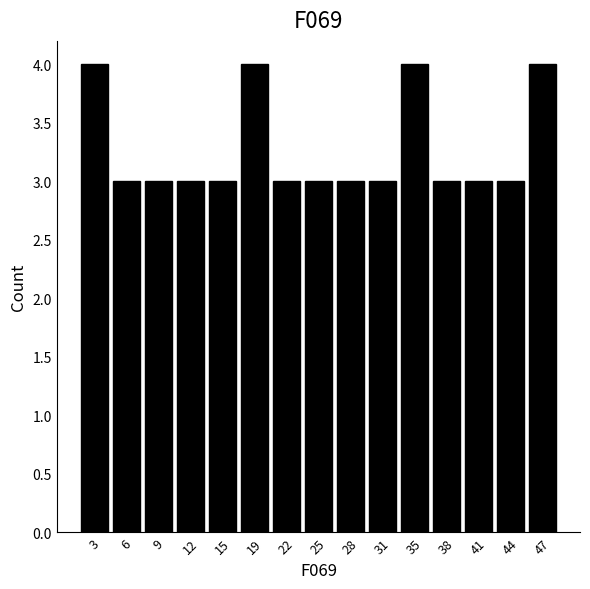

Reading left to right, list every bar in this chart as the range it spans on the x-axis followed by its height. Neither the bar edges nor the heights are printed on the chart, so give them approximately, as read against the axes.

1.0 to 4.2: 4
4.2 to 7.4: 3
7.4 to 10.6: 3
10.6 to 13.8: 3
13.8 to 17.0: 3
17.0 to 20.2: 4
20.2 to 23.4: 3
23.4 to 26.6: 3
26.6 to 29.8: 3
29.8 to 33.0: 3
33.0 to 36.2: 4
36.2 to 39.4: 3
39.4 to 42.6: 3
42.6 to 45.8: 3
45.8 to 49.0: 4